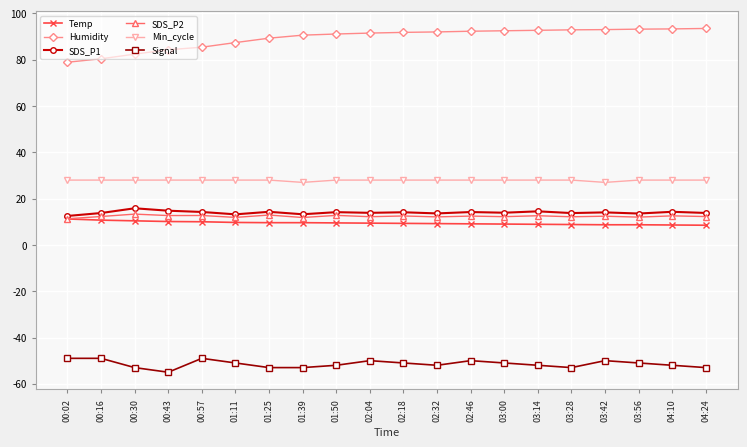

True or false: Signal has more than 1 interior local peaks.

True